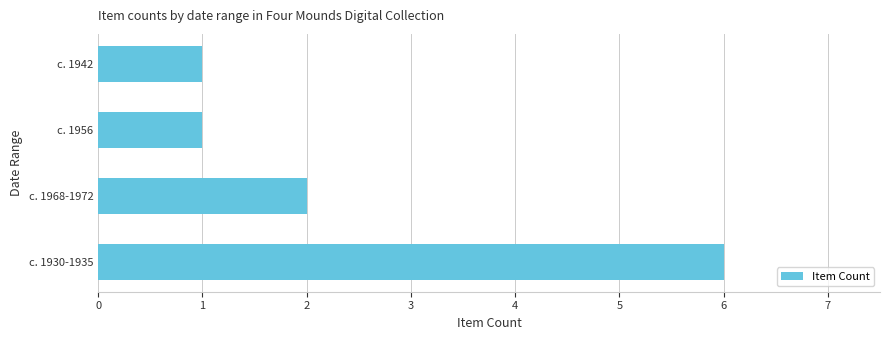

What is the difference between the maximum and minimum values?

5